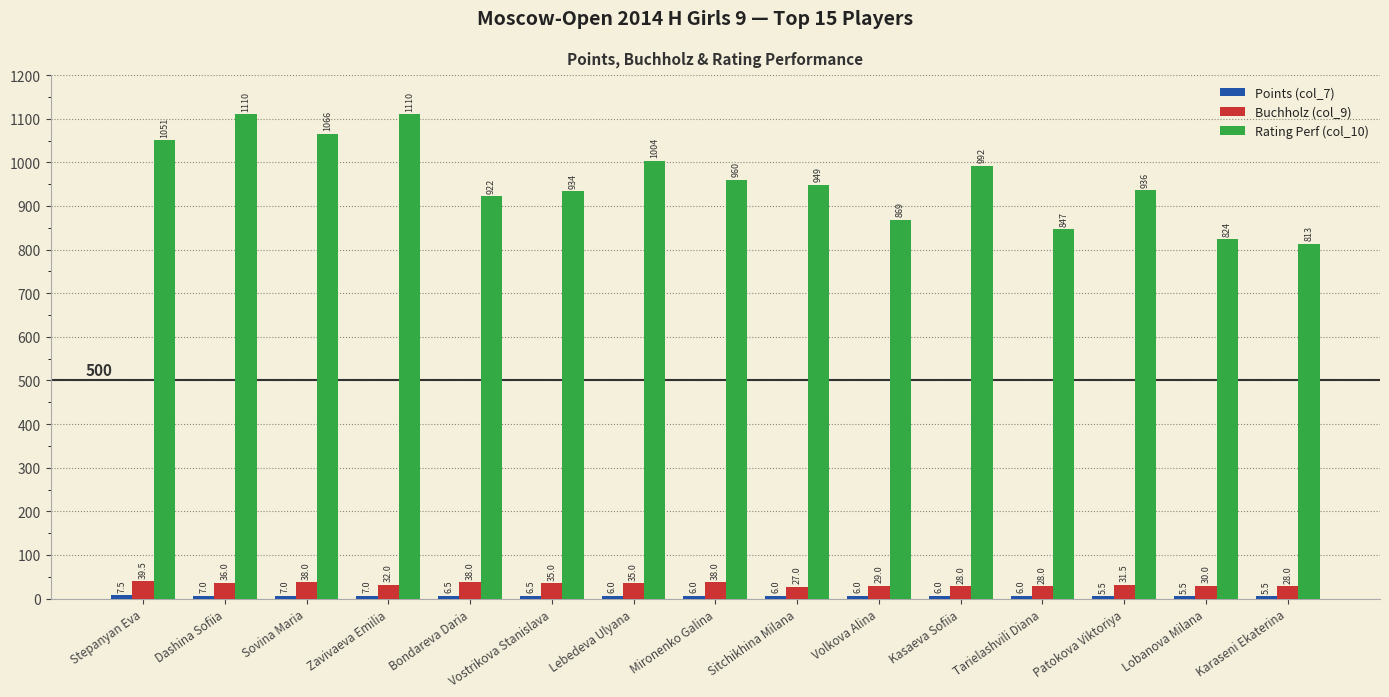

Where is Buchholz (col_9) nearest to the value 33?

Zavivaeva Emilia